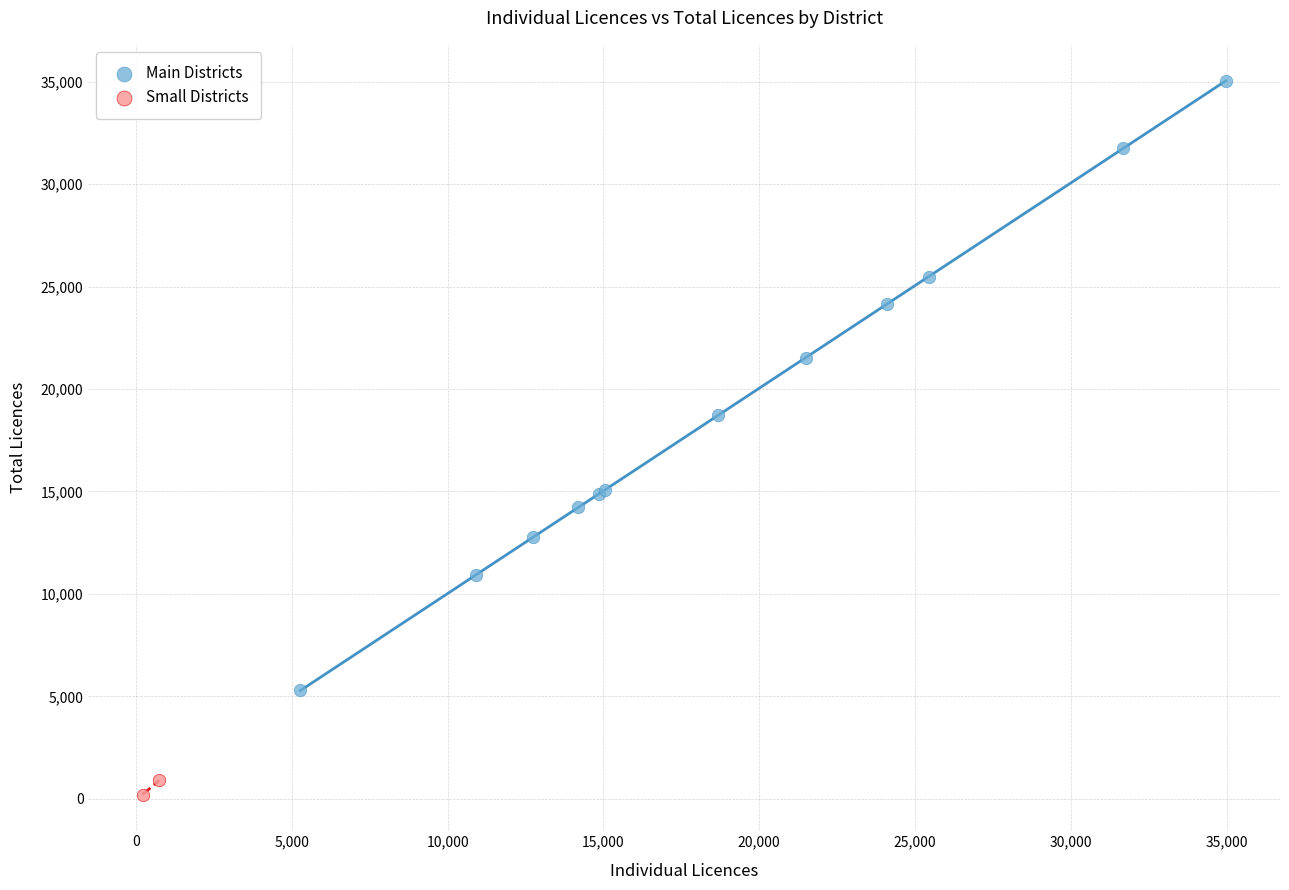

Which series has the widest spread of Y values?

Main Districts